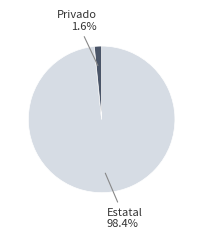

How many slices are in this pie chart?

2